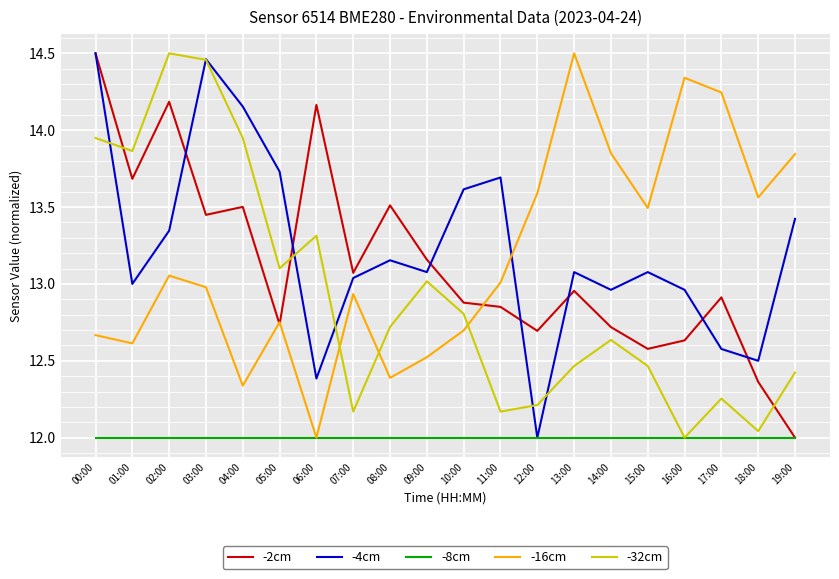

What are all the series names shown in the legend?

-2cm, -4cm, -8cm, -16cm, -32cm